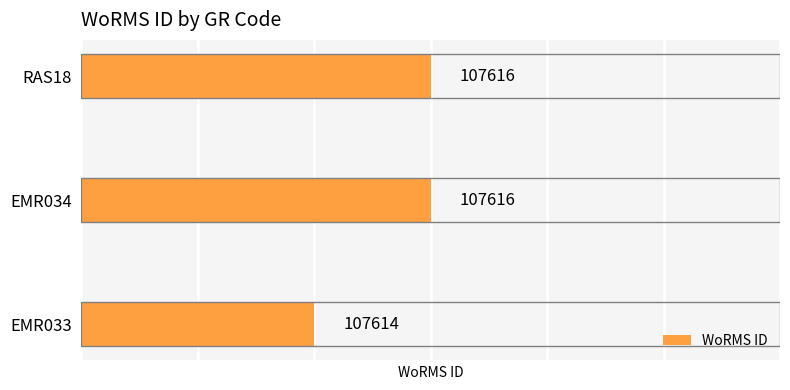

How many data points are less than 107616?

1